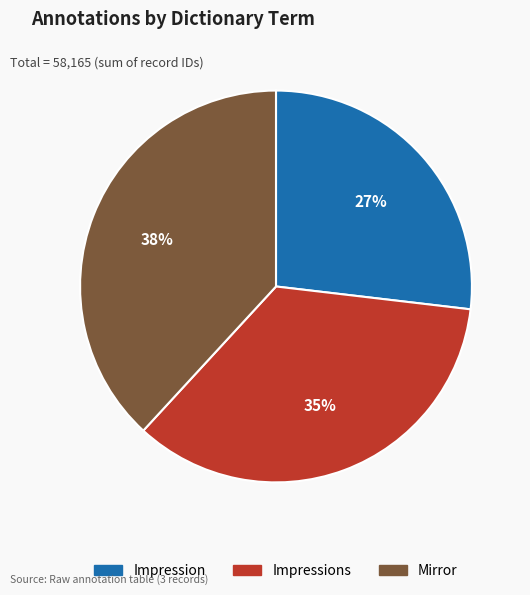

What is the largest slice in the pie chart?

Mirror